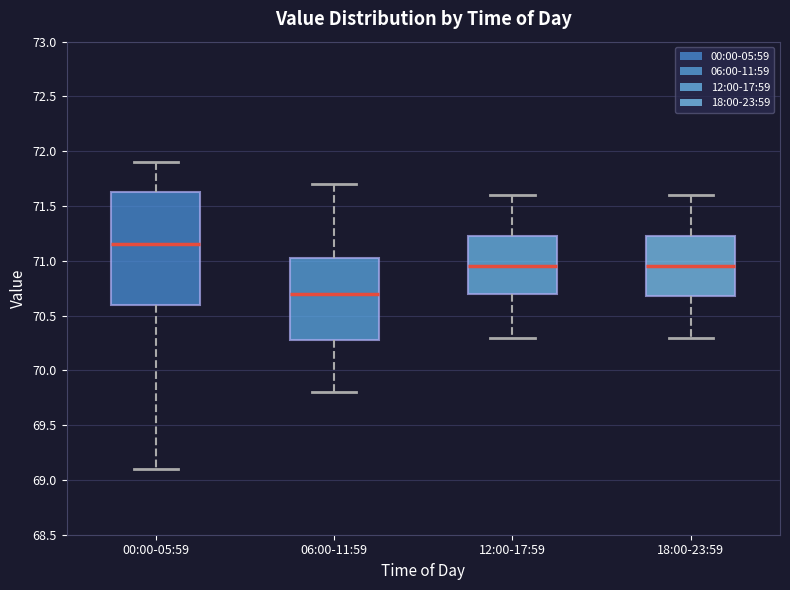

Which box's median line is the lowest?

06:00-11:59